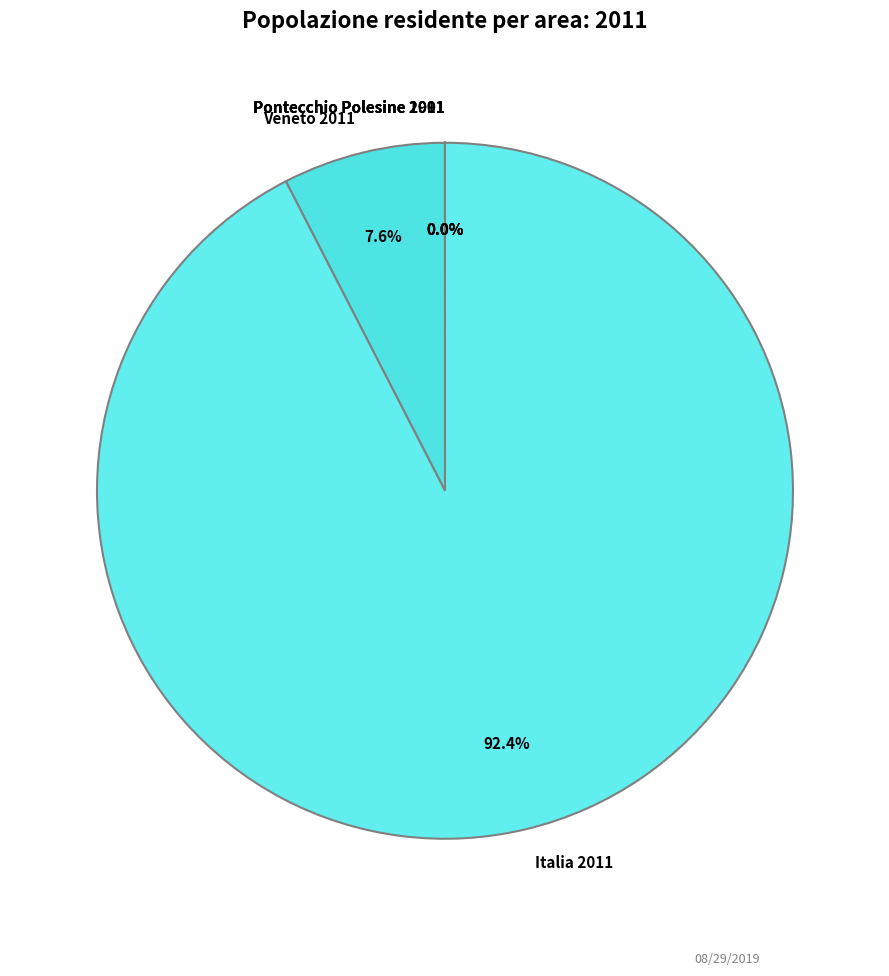

What is the majority slice?

Italia 2011